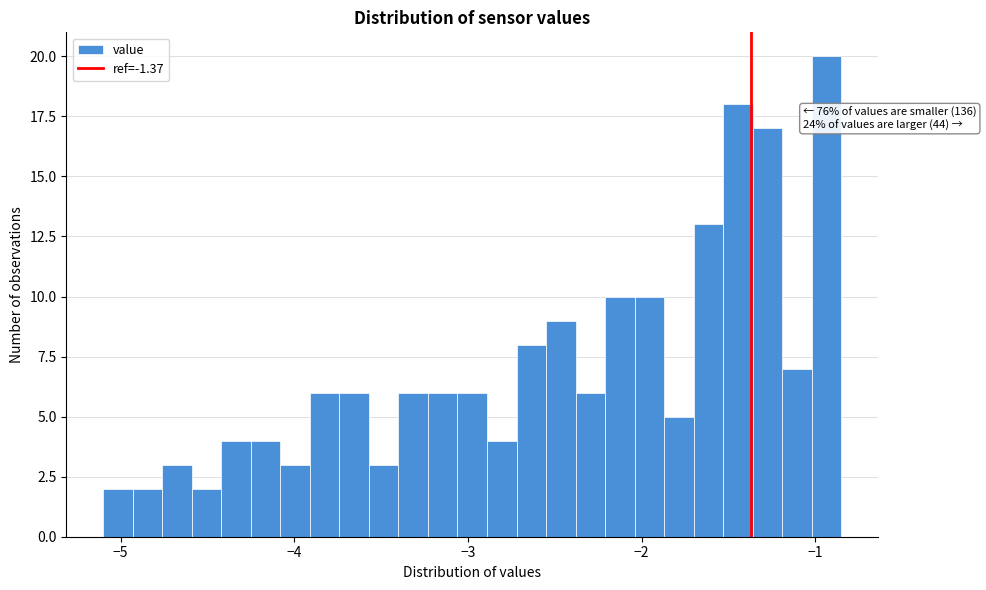

Read against the x-axis, roughly where is the centre of the tallest bar?

-0.9